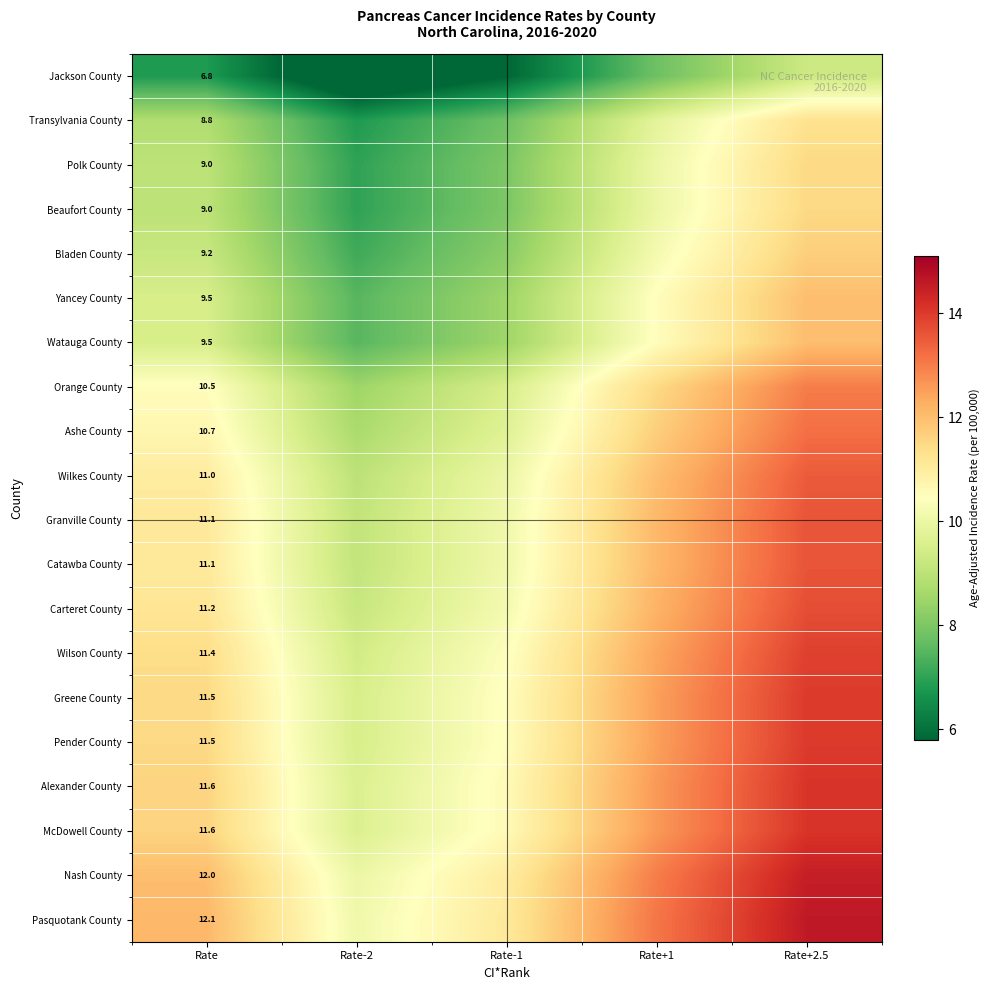

What is the difference between the highest and lowest values at Rate?

5.3